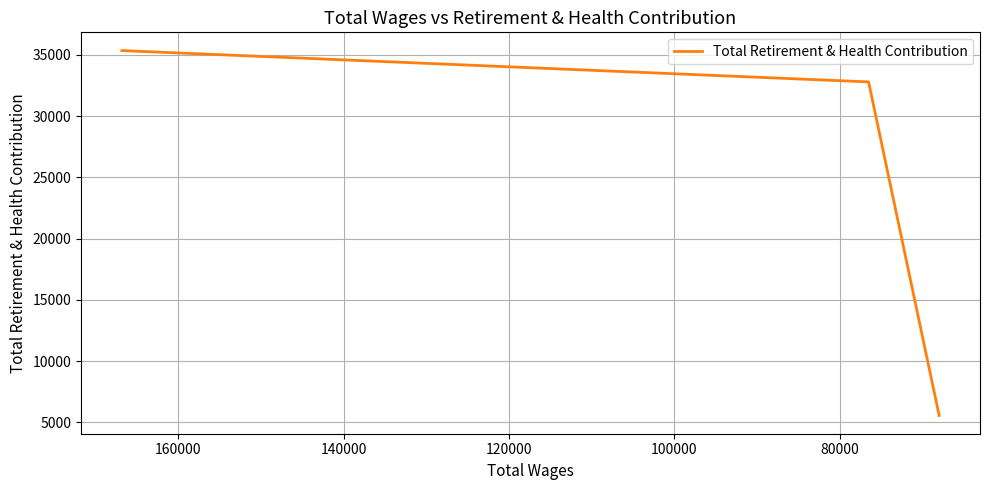

The chart shows a value of 9448 at 100000. True or false?

False